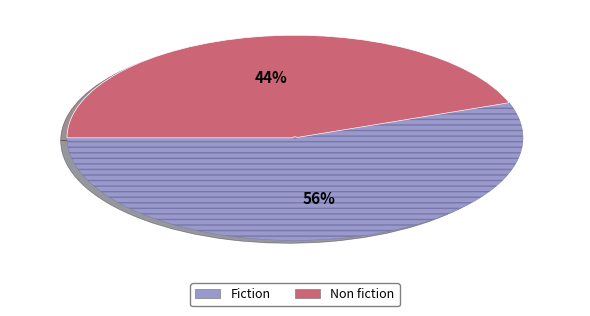

Is the sum of Non fiction and Fiction greater than half?

Yes